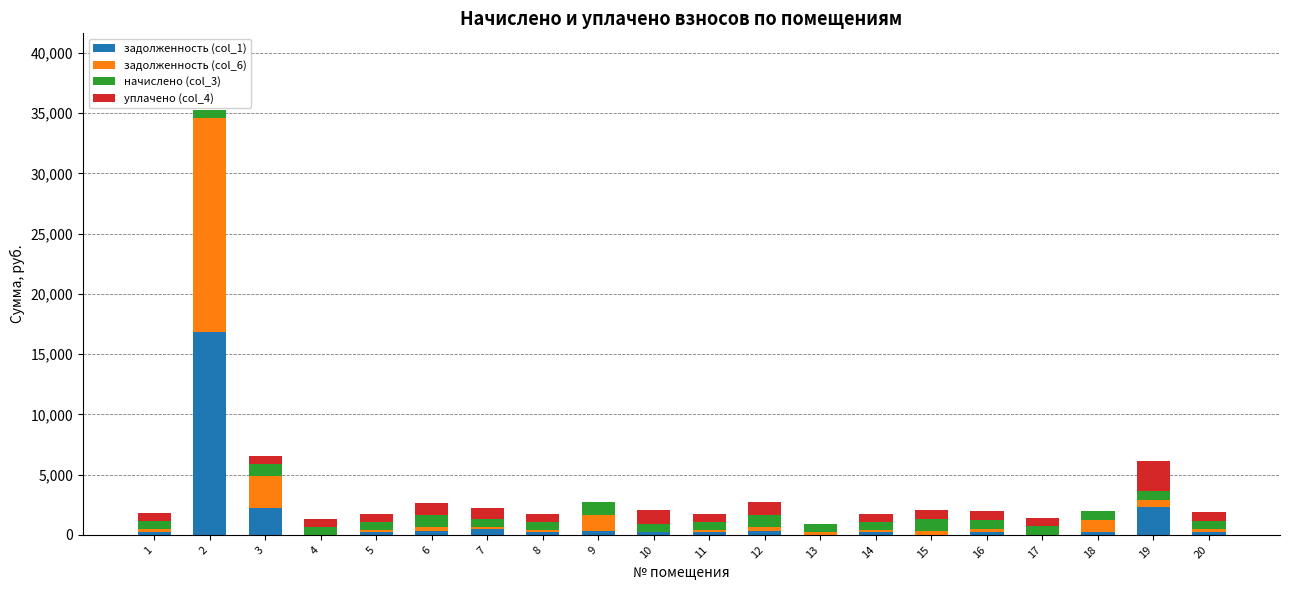

Rank the categories by начислено (col_3) value from highest to lowest.

9, 12, 15, 6, 3, 19, 16, 18, 17, 20, 10, 1, 4, 7, 13, 8, 5, 11, 2, 14